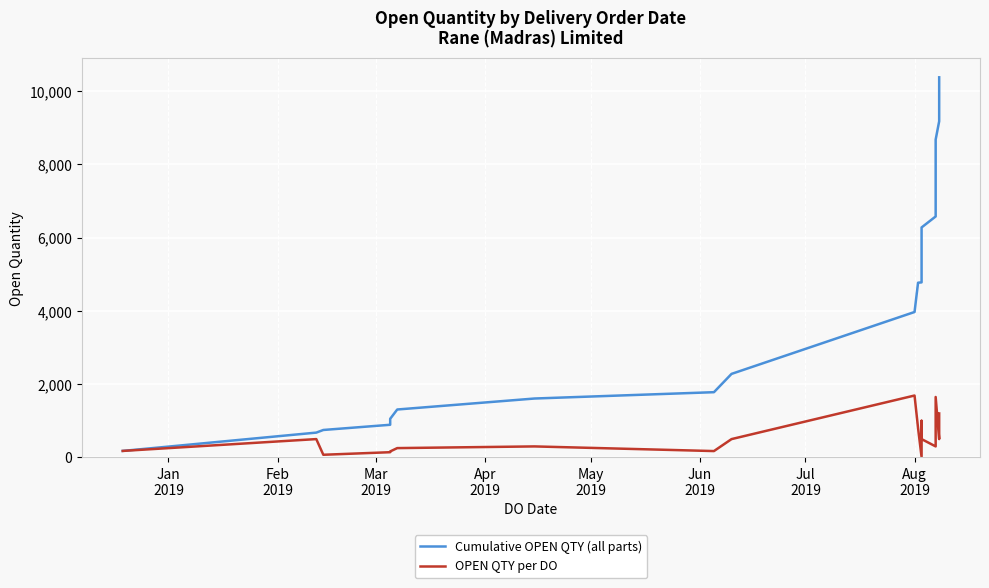

How many lines are shown in the chart?

2